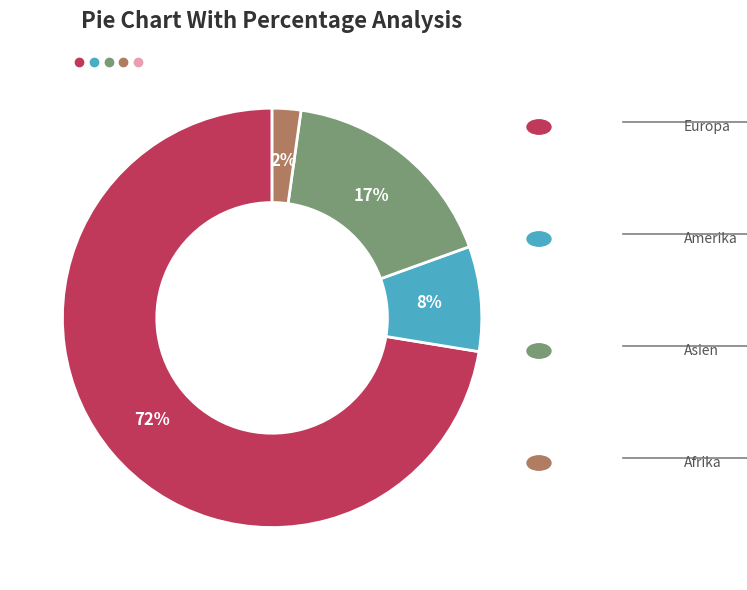

How many segments does this pie chart have?

4